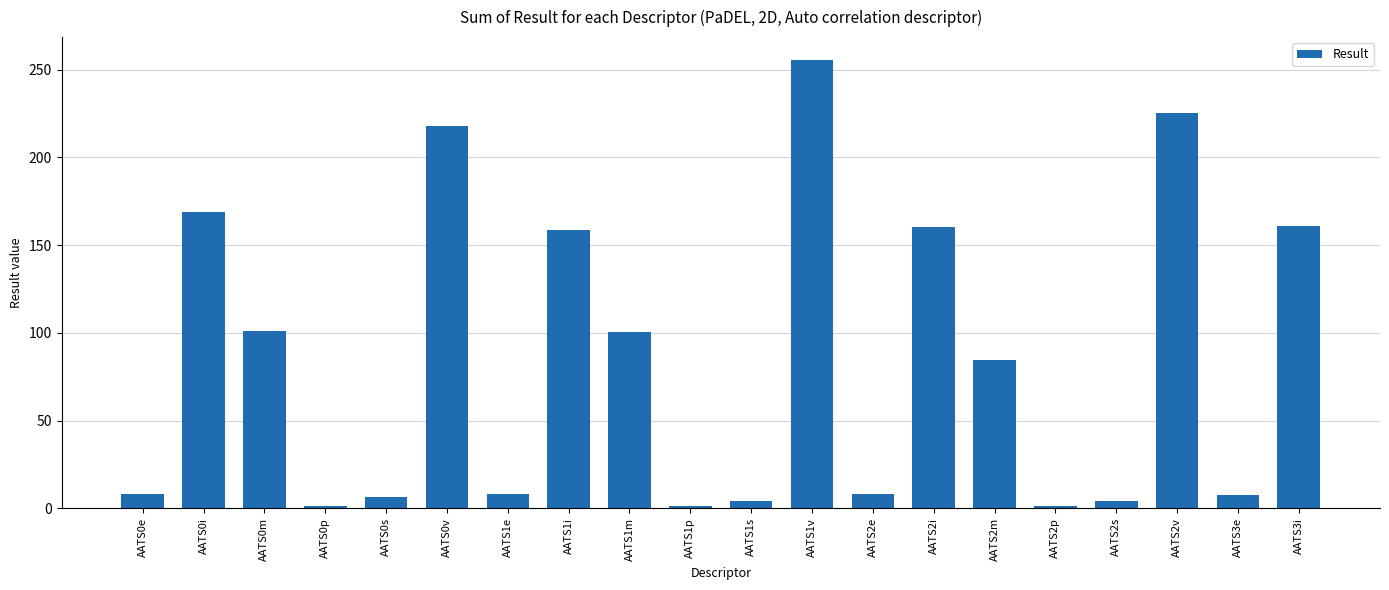

What is the label of the 2nd bar from the right?

AATS3e